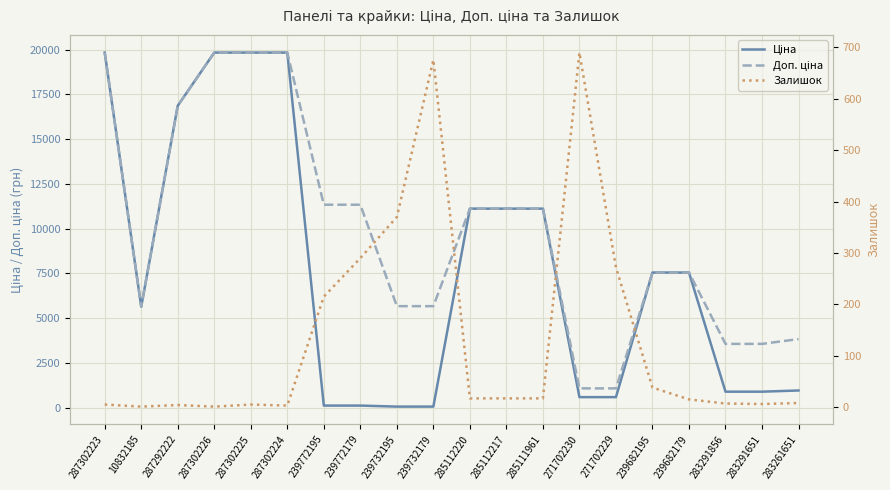

What are all the series names shown in the legend?

Ціна, Доп. ціна, Залишок